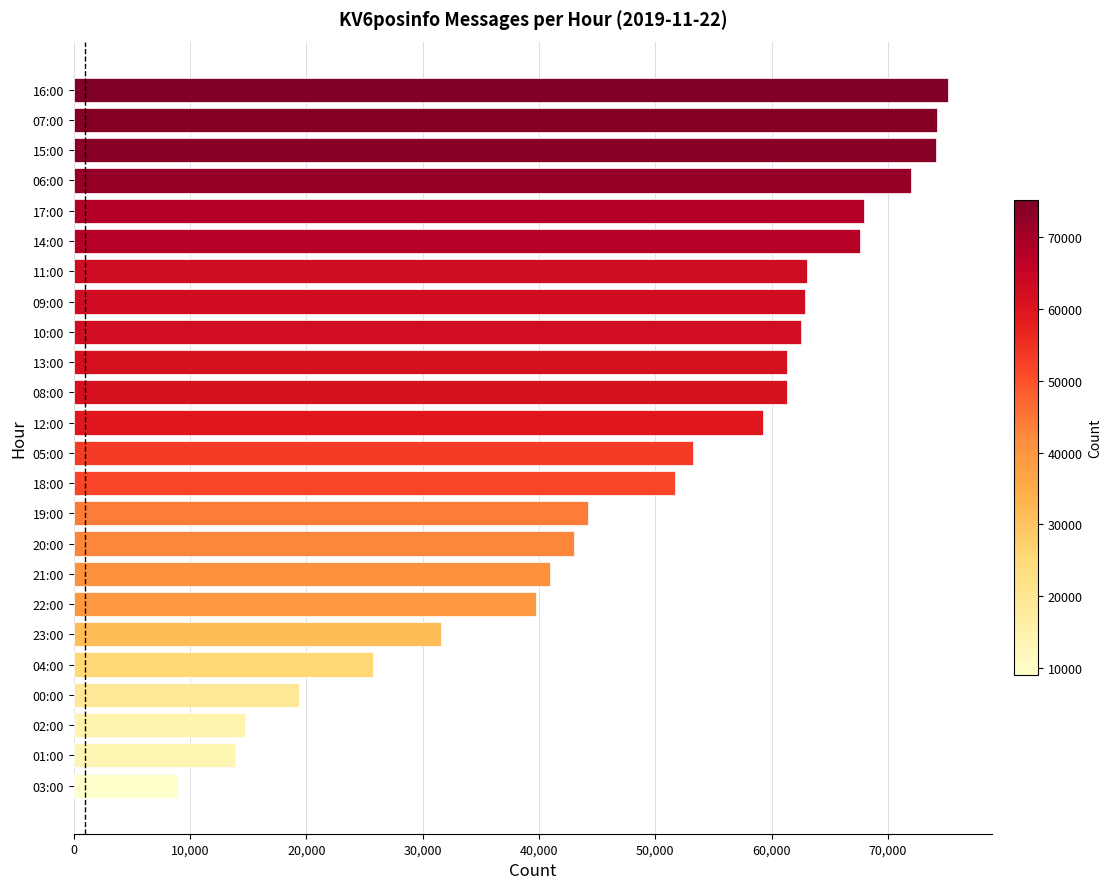

What value does the data have at 11:00, to the nearest 10?

63050